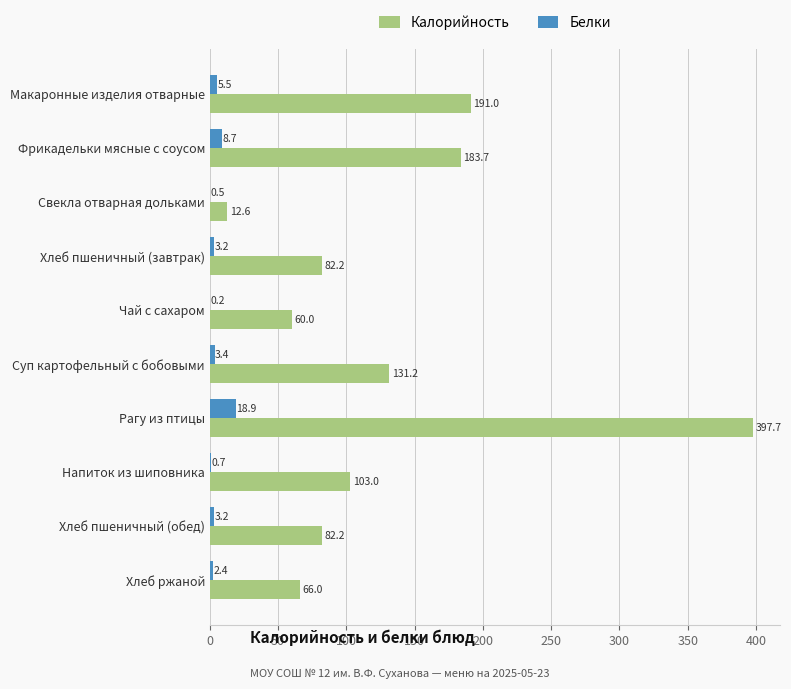

What is the sum of the Калорийность values at Фрикадельки мясные с соусом and Хлеб ржаной?

249.7